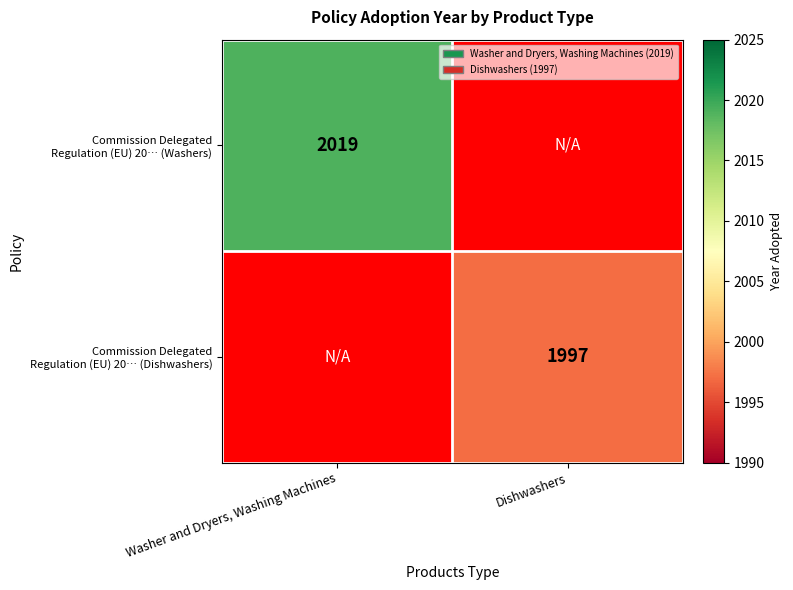

The value of Commission Delegated Regulation (EU) 20… (Dishwashers) at Washer and Dryers, Washing Machines is 0. True or false?

True